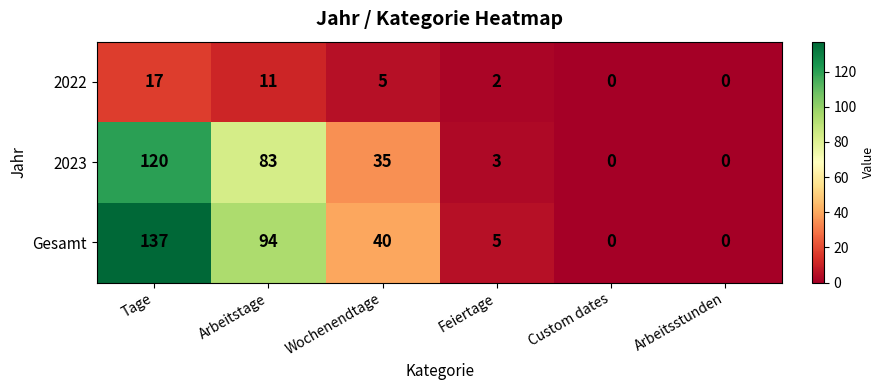

At Tage, list the series in order from largest to smallest.

Gesamt, 2023, 2022